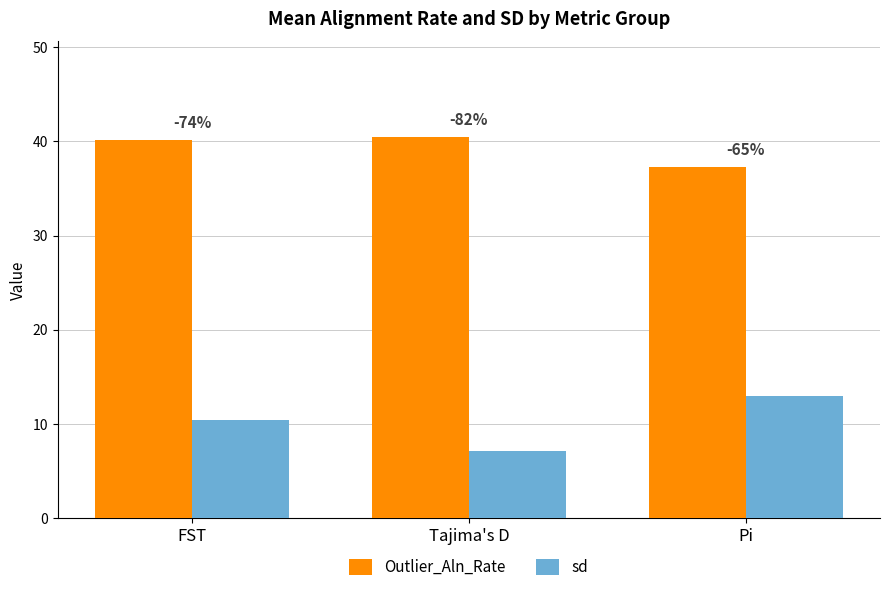

Are the bars horizontal?

No